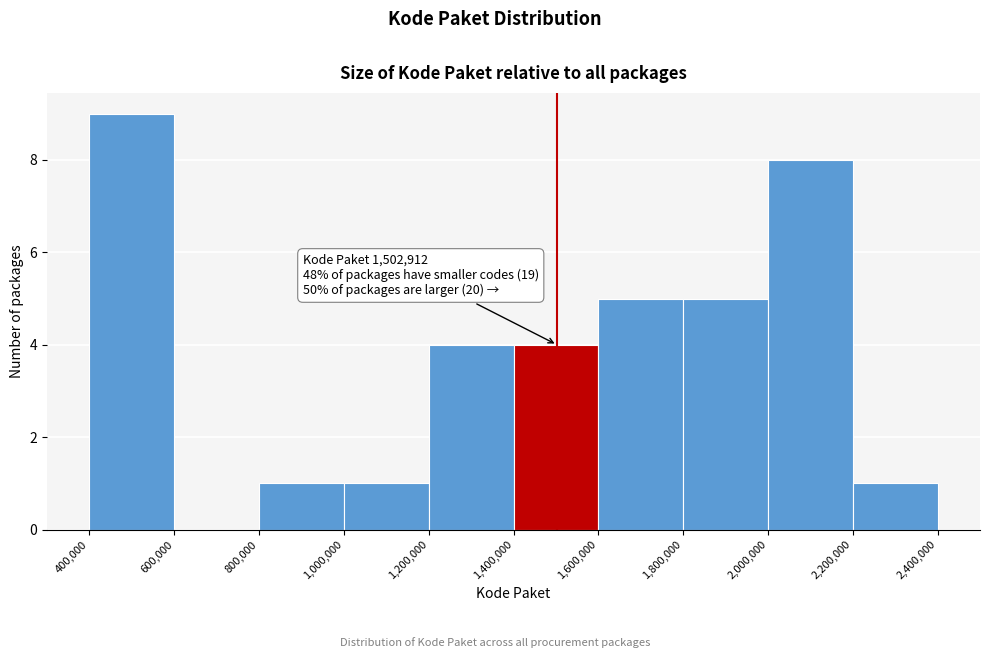

Which range on the x-axis has the tallest bar?

400,000 to 600,000